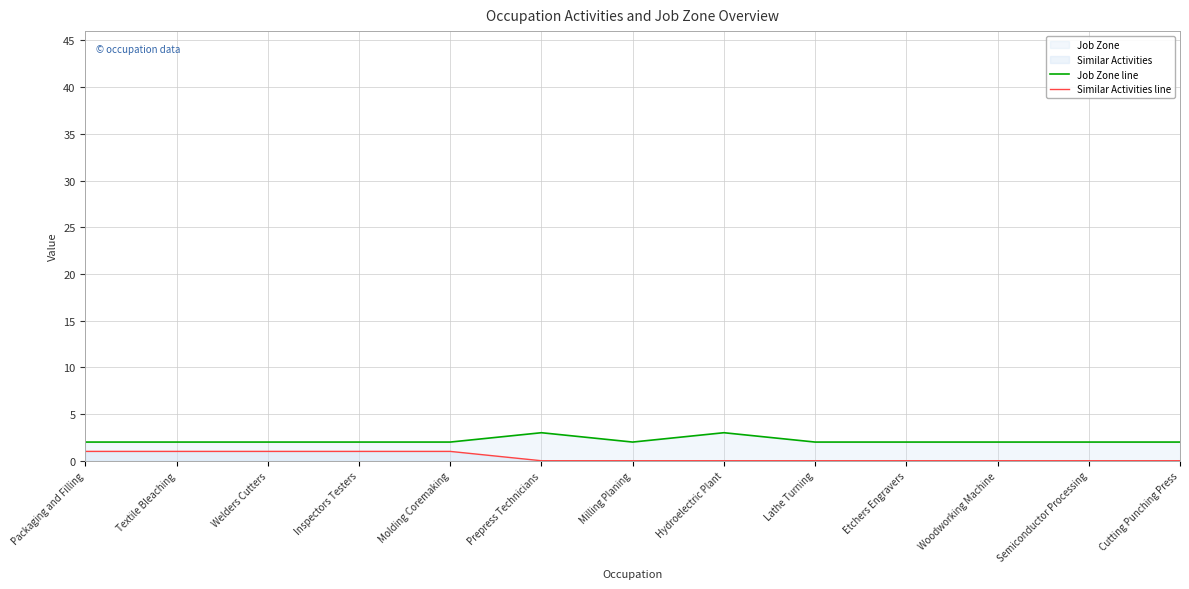

How many interior local peaks does the Job Zone line series have?

2